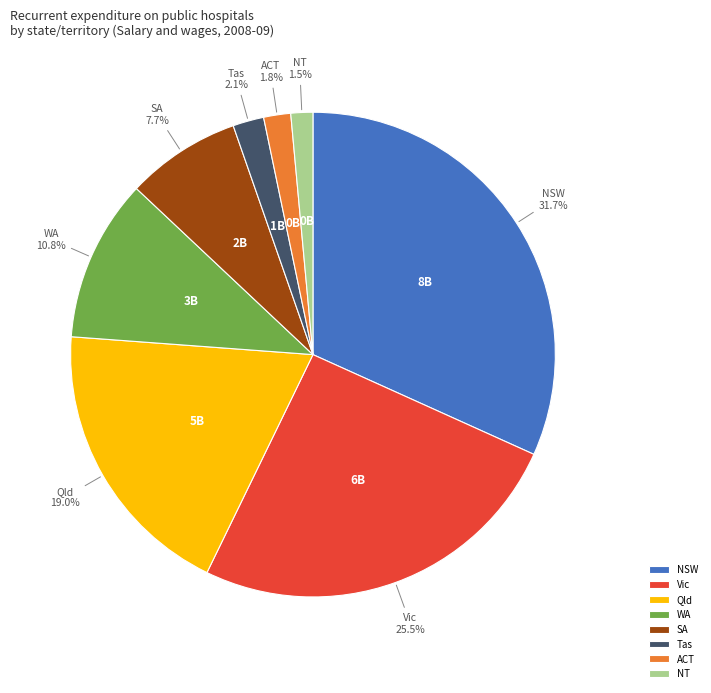

Is the sum of NSW and SA greater than half?

No